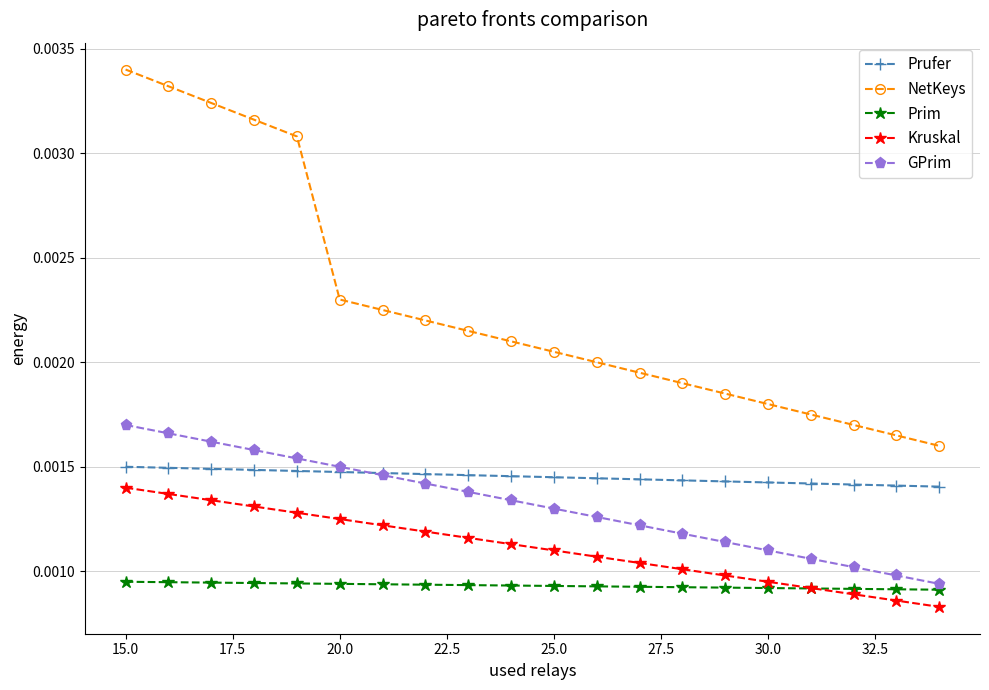

How many GPrim values are between 0 and 1?

20